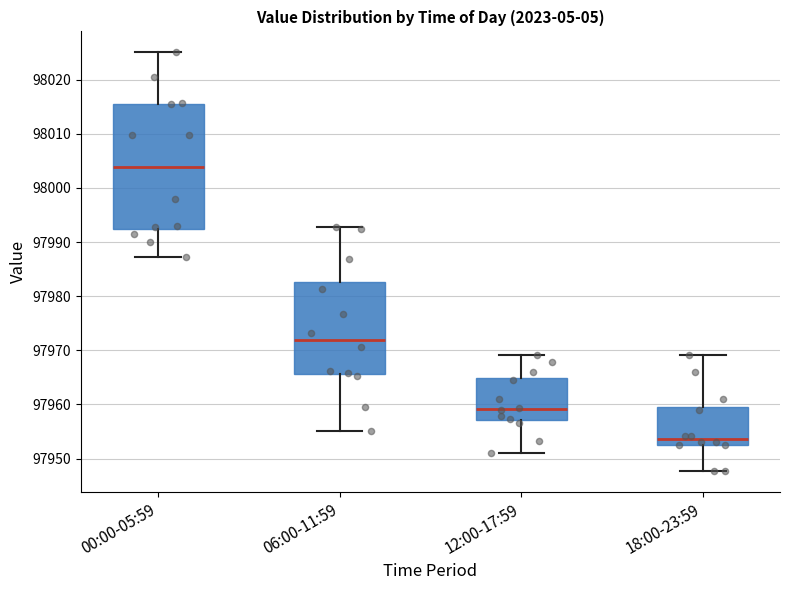

Which box has the highest median line?

00:00-05:59